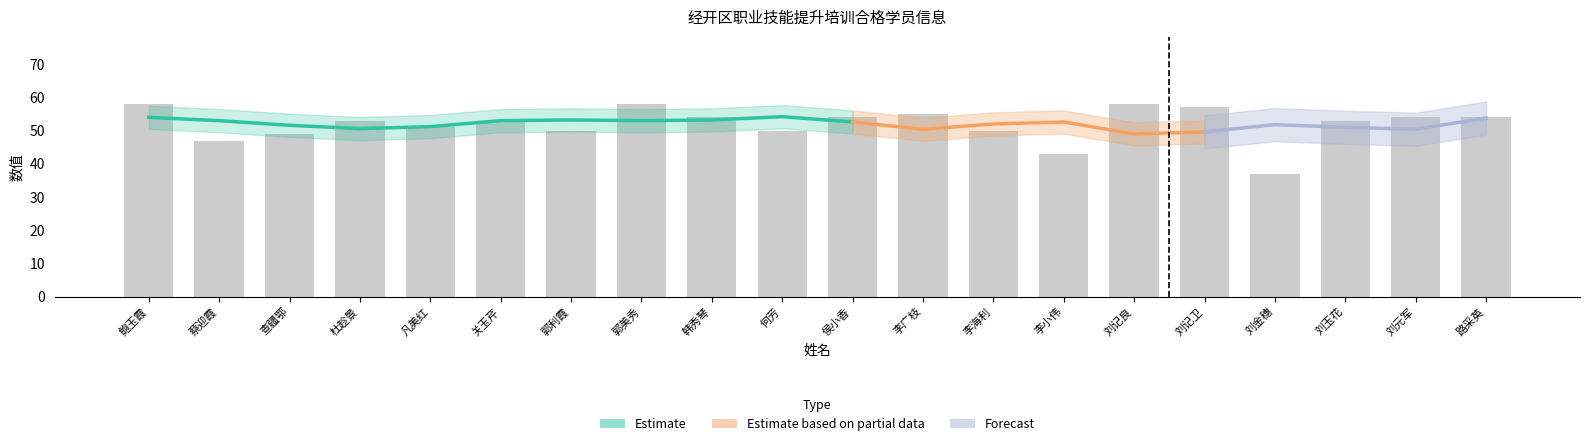

Approximately how many times larger is the value at 韩秀琴 compared to 刘记卫?

0.9